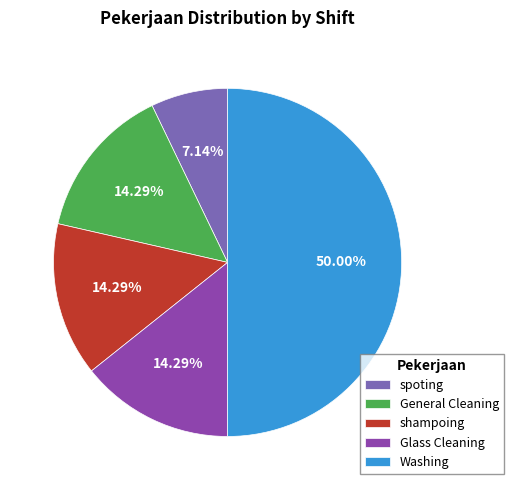

Combined, what portion of the pie is shampoing and Washing?

64.3%